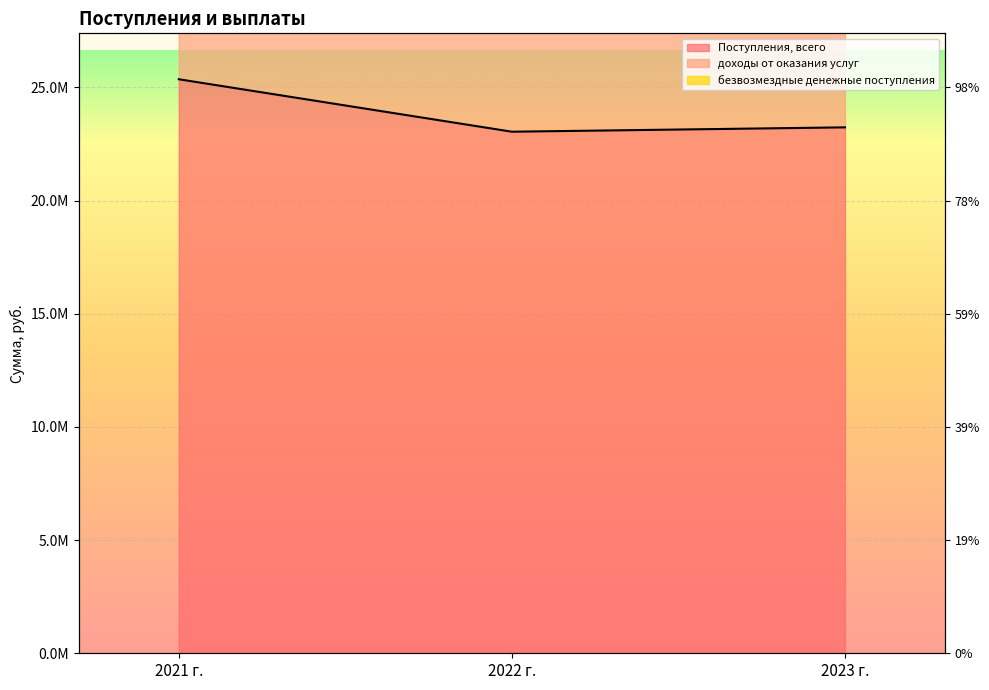

What is the difference between the second highest and minimum values in the безвозмездные денежные поступления series?

384650.0